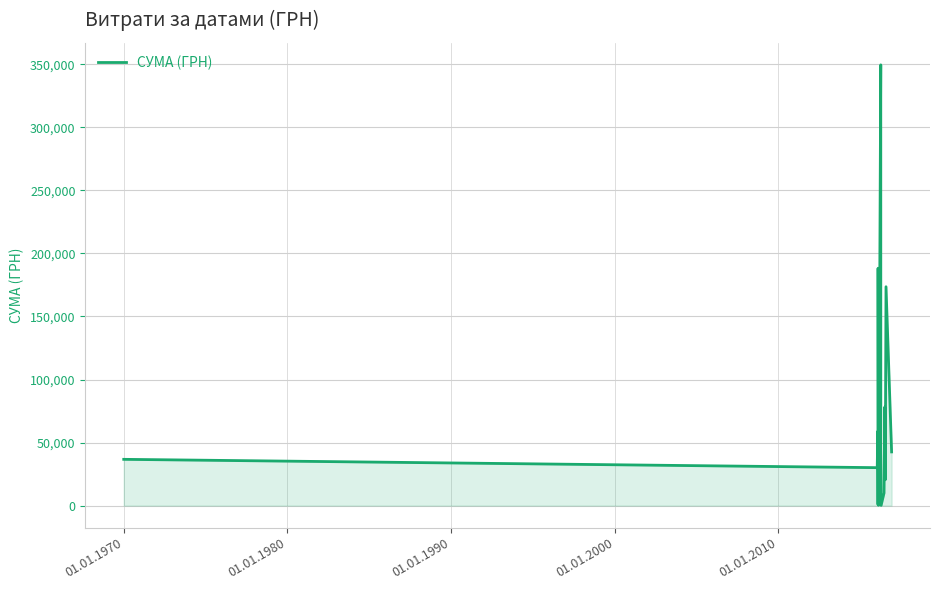

What is the sum of all values?

1122376.0